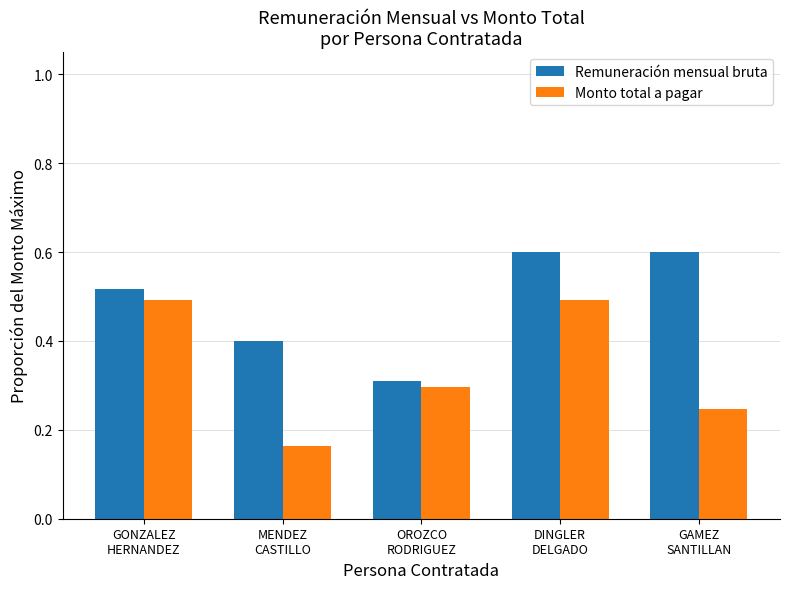

List the series in order of their overall mean, highest first.

Remuneración mensual bruta, Monto total a pagar